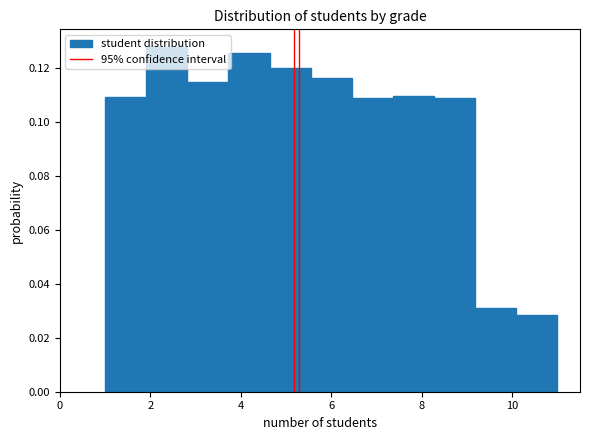

Reading left to right, transcribe this chart: for each bar, give the range it covers on the x-axis and its height. Neither the bar edges nor the heights are printed on the chart, so give them approximately, as read against the axes.

1.0 to 2.0: 0.110
2.0 to 2.8: 0.128
2.8 to 3.8: 0.114
3.8 to 4.6: 0.126
4.6 to 5.6: 0.120
5.6 to 6.4: 0.116
6.4 to 7.4: 0.108
7.4 to 8.2: 0.110
8.2 to 9.2: 0.108
9.2 to 10.0: 0.030
10.0 to 11.0: 0.028